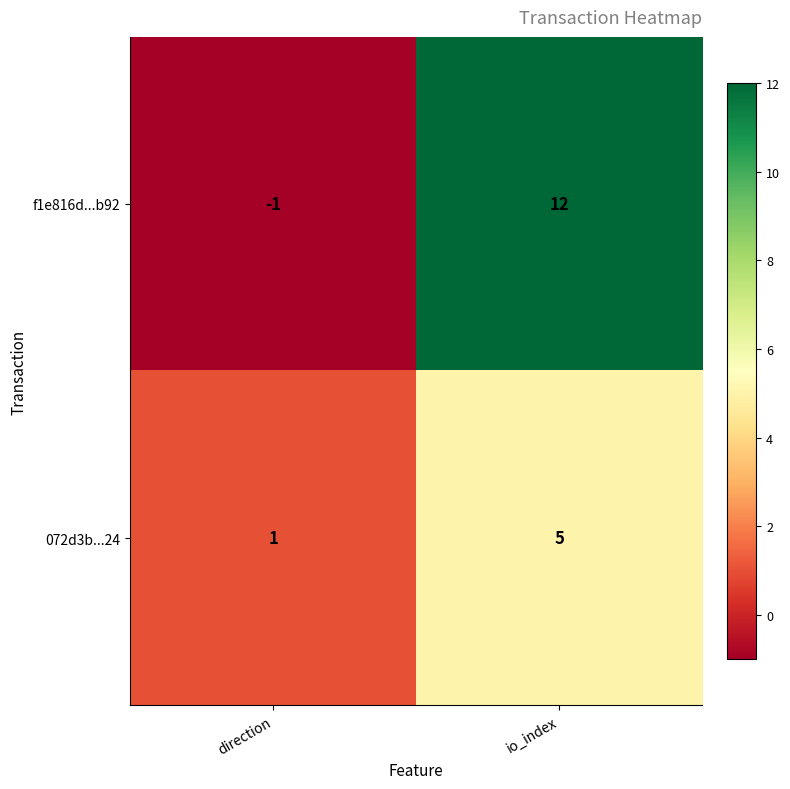

Which series changed the most between direction and io_index?

f1e816d...b92